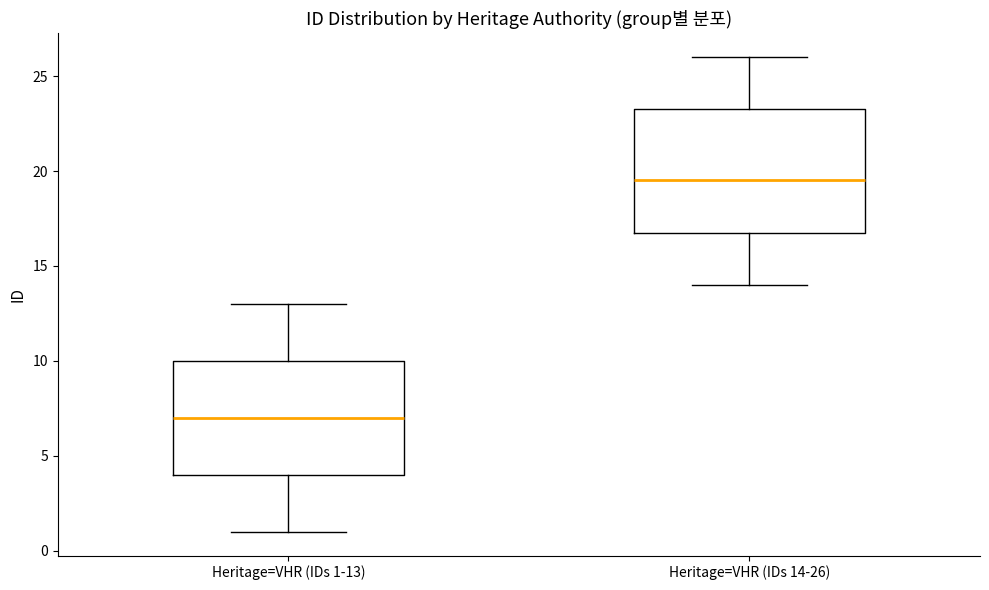

Which box's median line is the lowest?

Heritage=VHR (IDs 1-13)